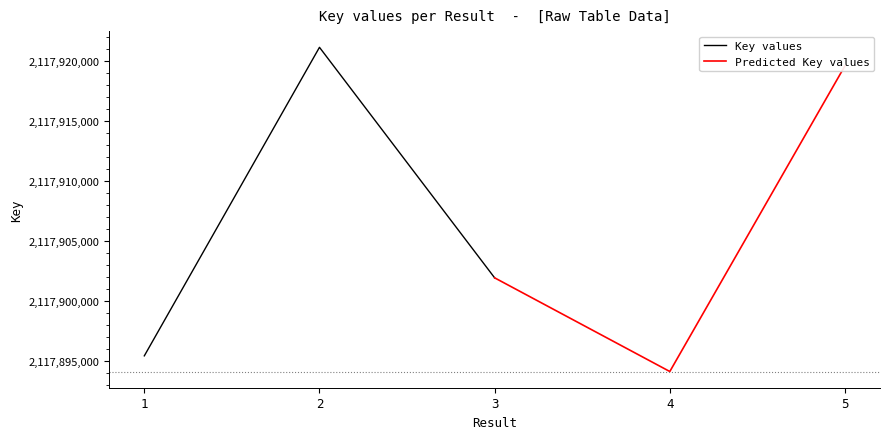

What is the minimum value for Key values?

2117895444